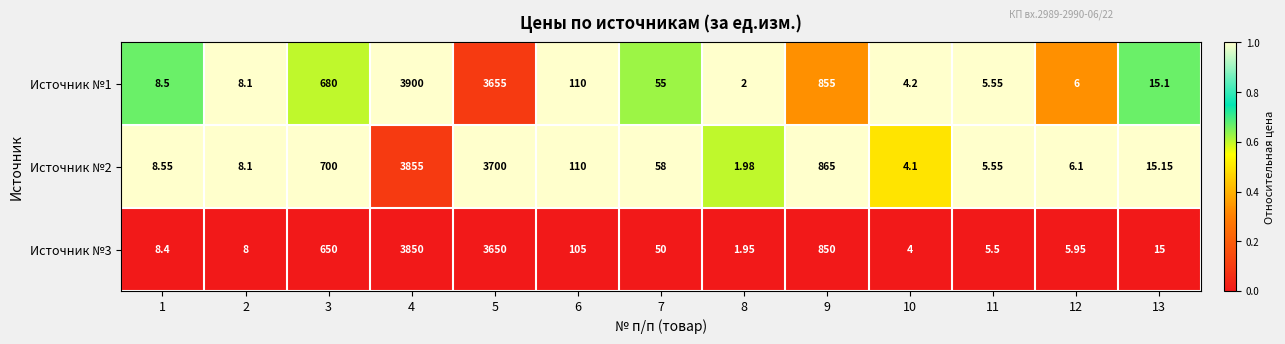

How many categories are shown in the chart?

13